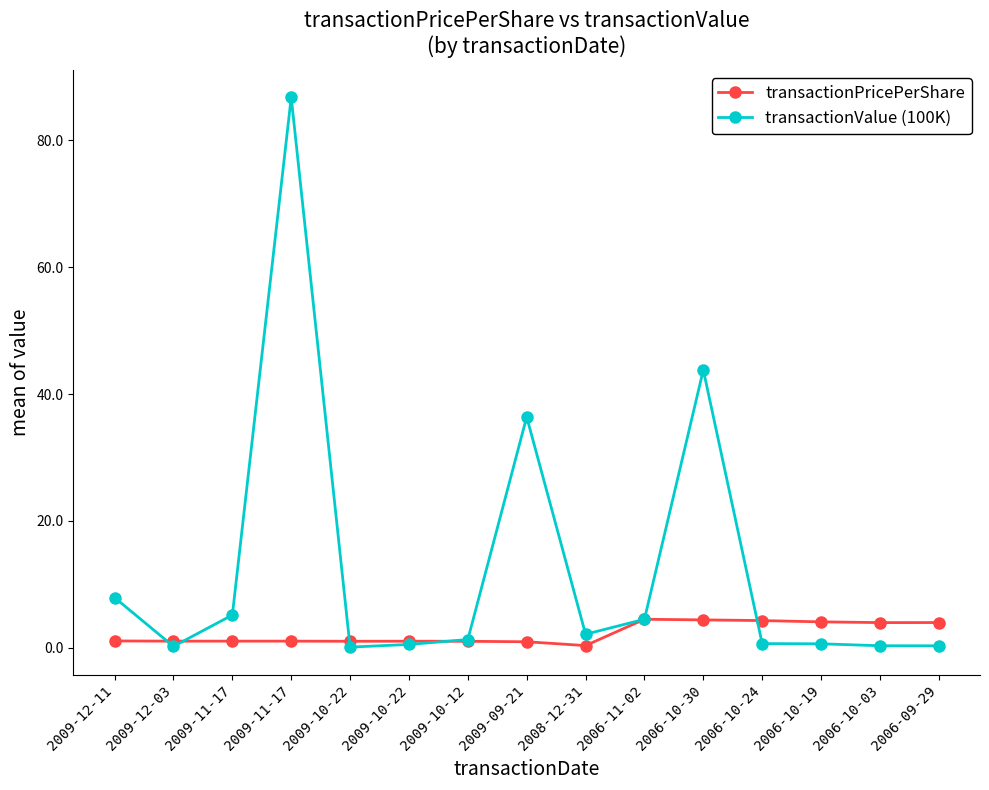

Does the chart have visible grid lines?

No